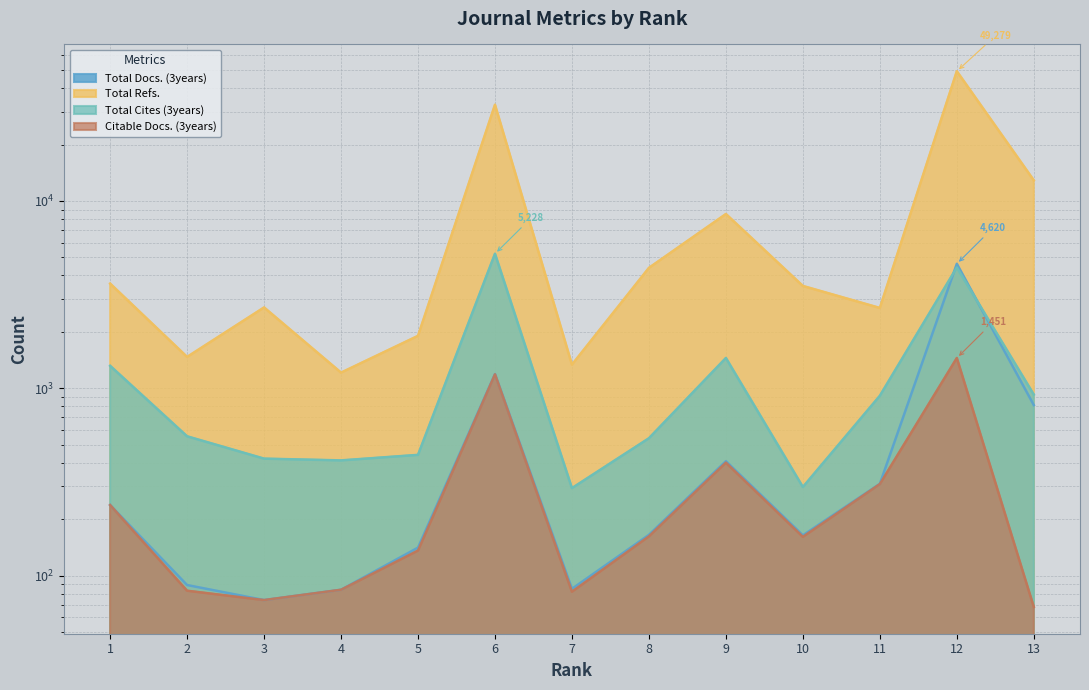

Rank the series by their maximum value, from highest to lowest.

Total Refs., Total Cites (3years), Total Docs. (3years), Citable Docs. (3years)